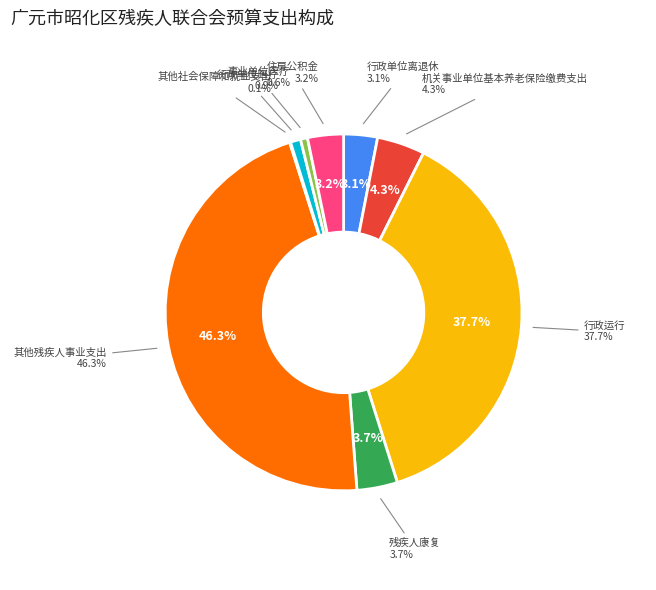

Which slice is the largest?

其他残疾人事业支出